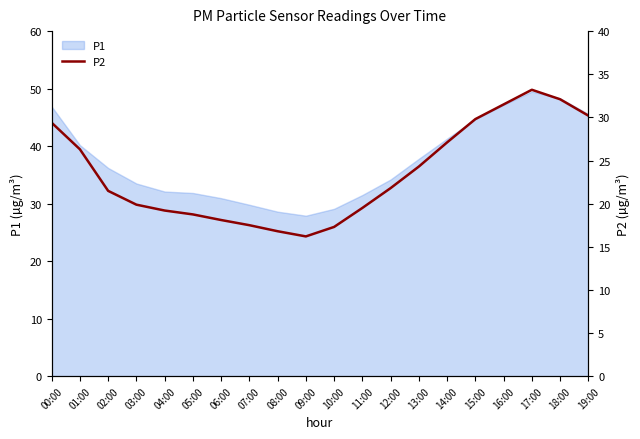

Reading left to right, transcribe all the data shown in this chart.

29.4	26.3	21.5	19.9	19.2	18.8	18.1	17.5	16.8	16.2	17.3	19.5	21.8	24.3	27.1	29.8	31.5	33.2	32.1	30.2